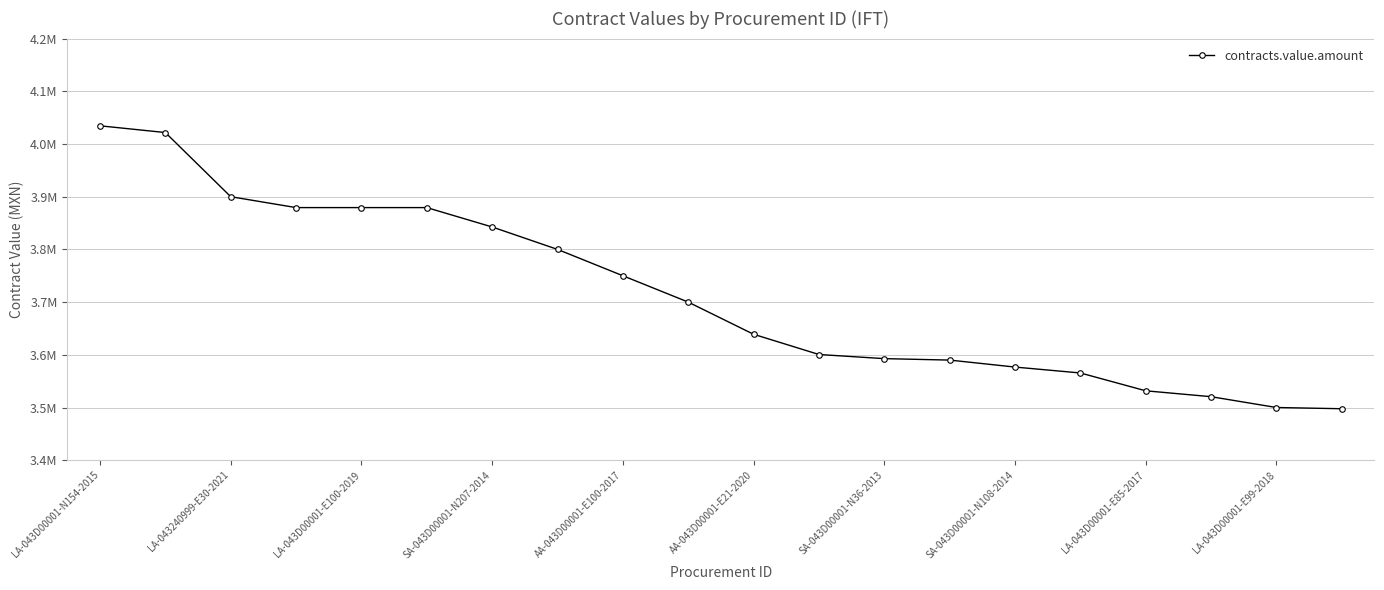

What is the maximum value shown in the chart?

4034482.8